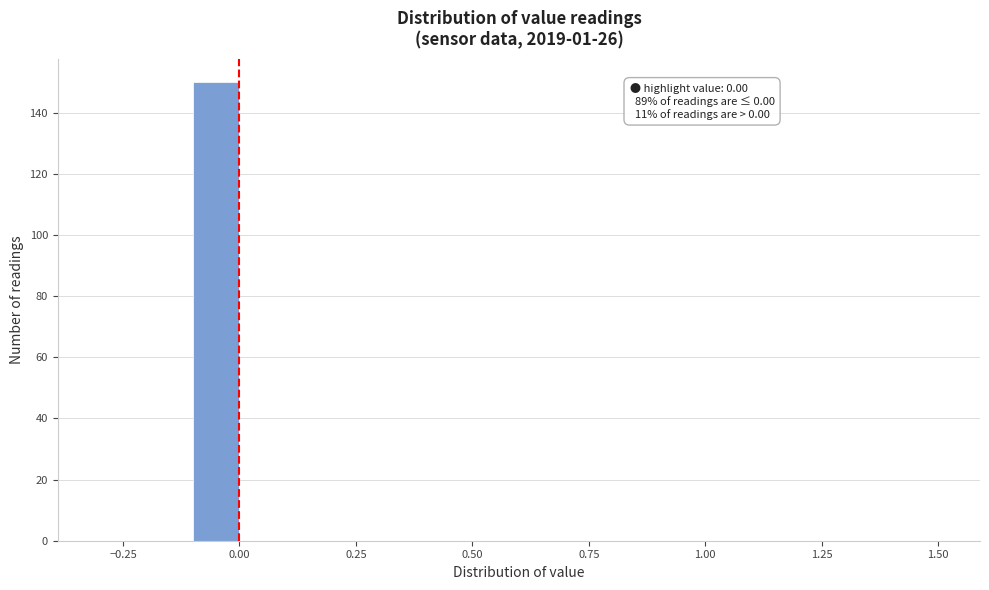

Read against the x-axis, roughly where is the centre of the tallest bar?

-0.05